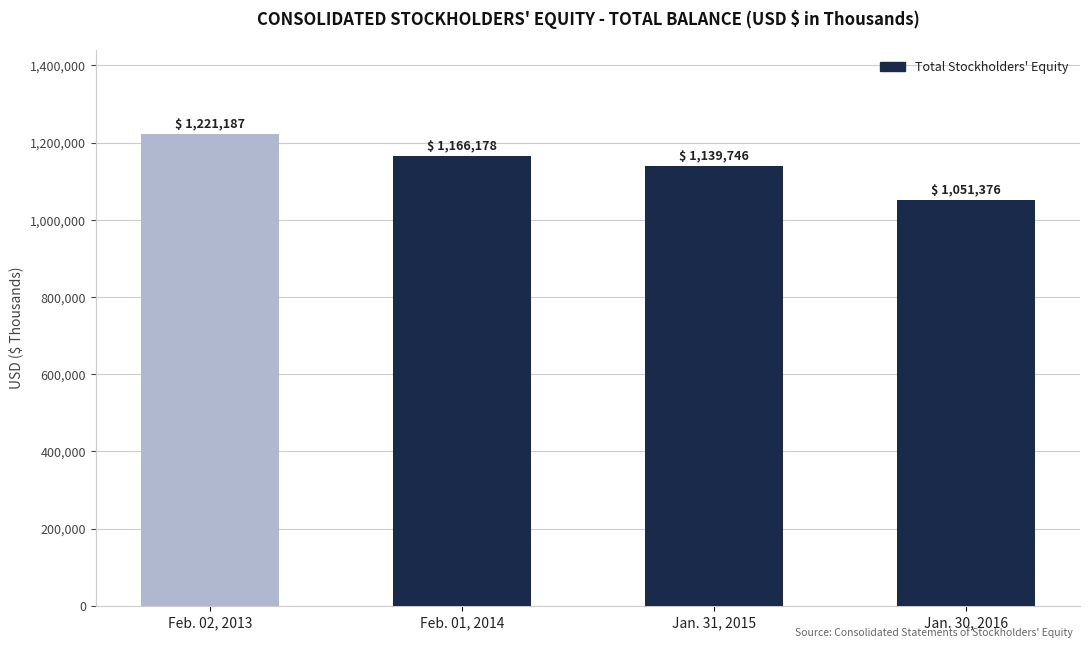

True or false: the data shows 1139746 at Jan. 31, 2015.

True